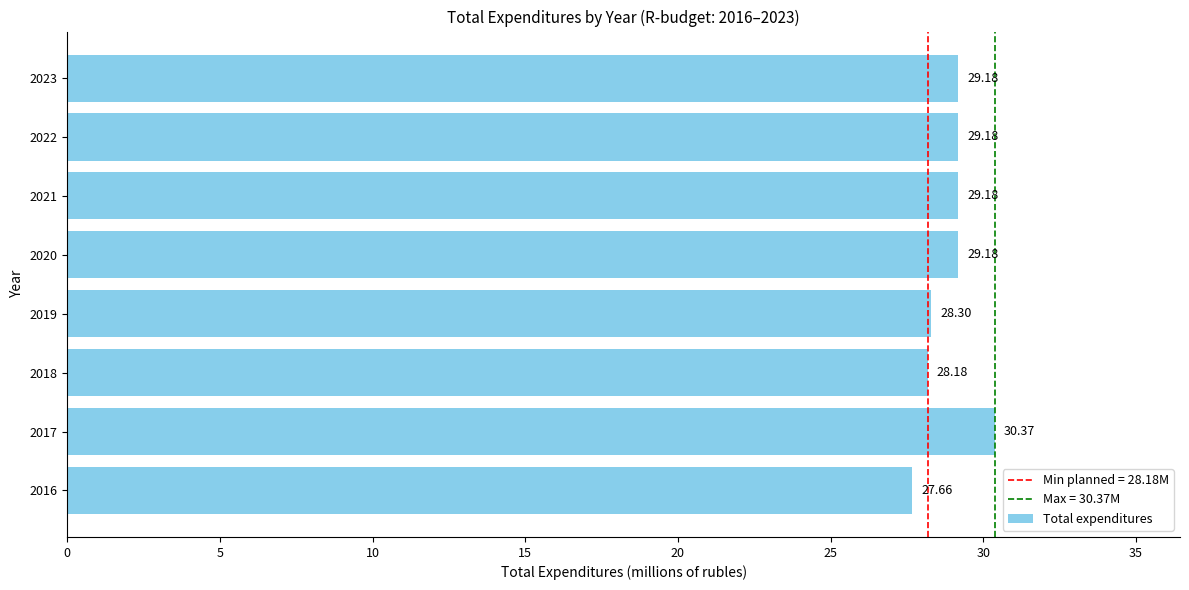

Count the number of categories in the chart.

8